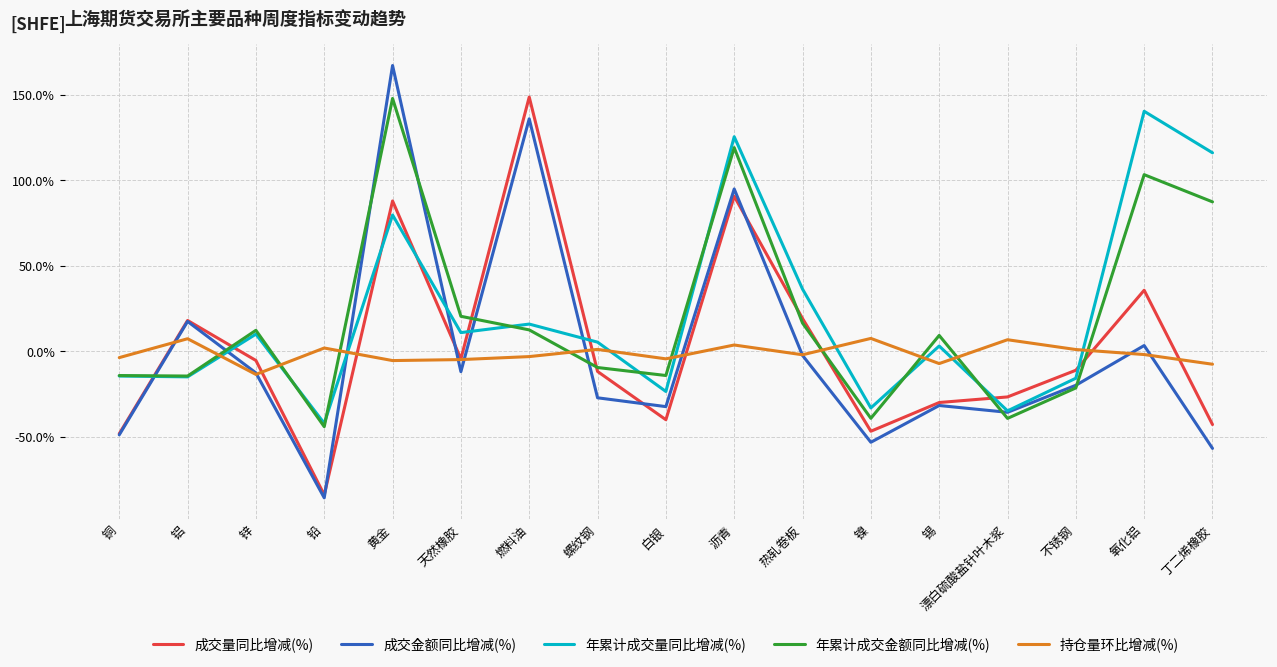

True or false: 成交量同比增减(%) and 年累计成交量同比增减(%) intersect in this chart.

True